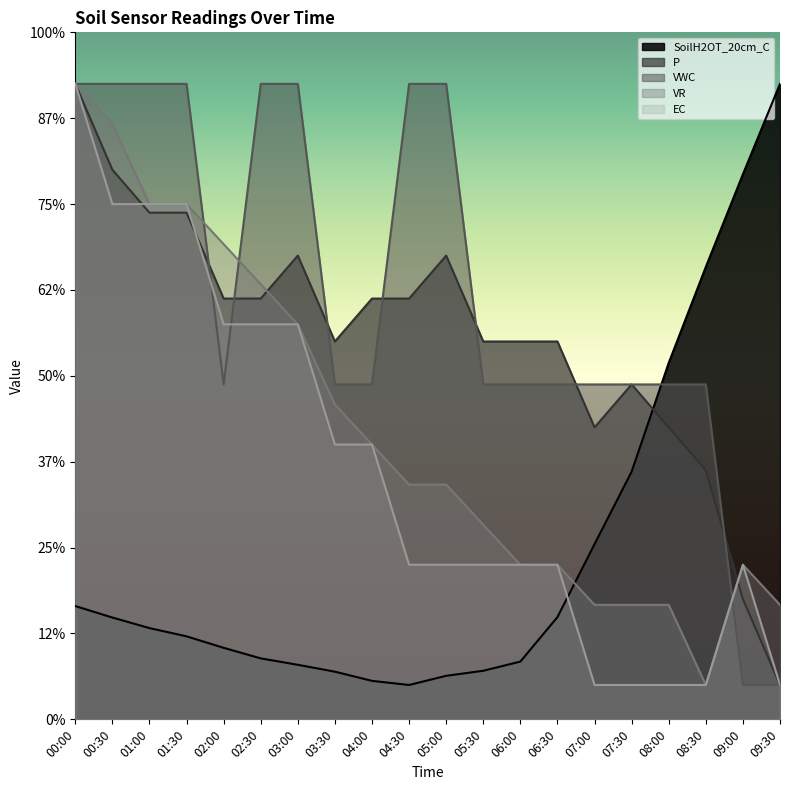

What value does the EC series have at 09:30?

2.0